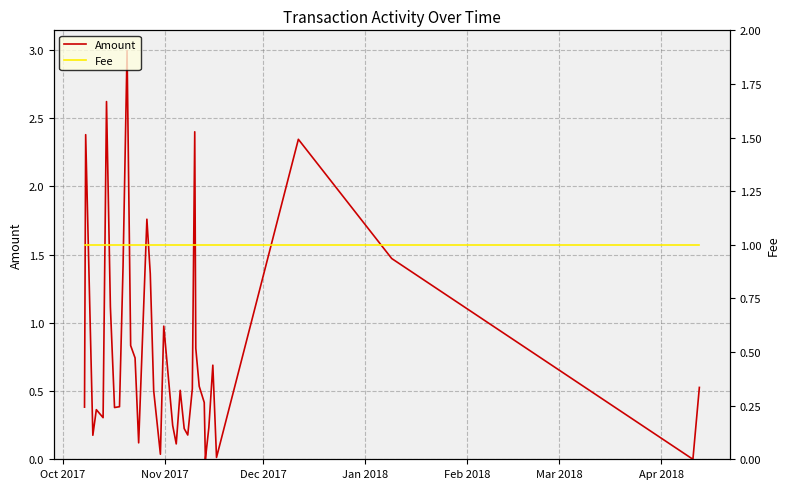

List the series in order of their peak value, highest first.

Amount, Fee